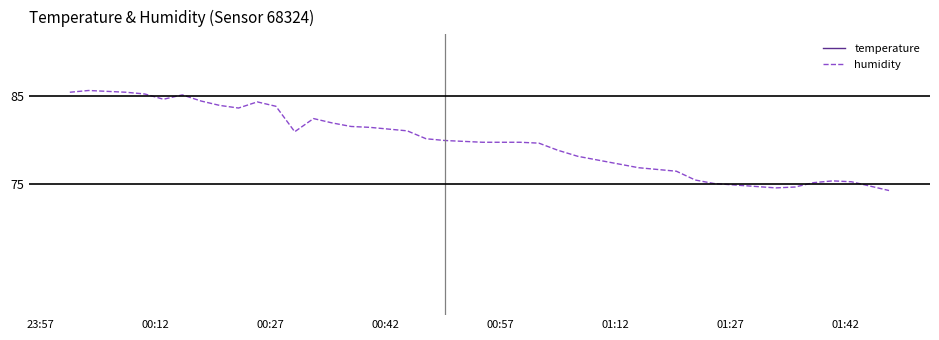

What is the highest value of the humidity series?

85.6